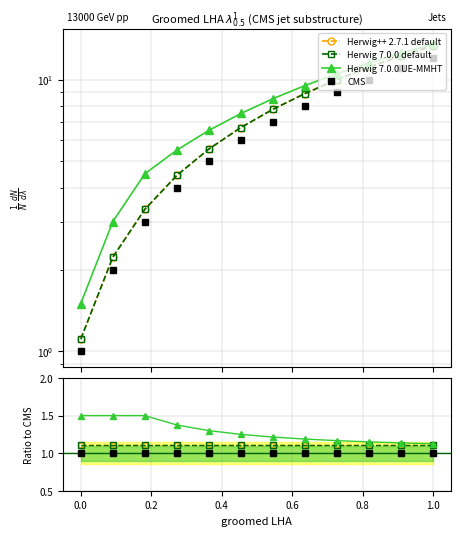

At how many categories does at least one series exceed 1?

12